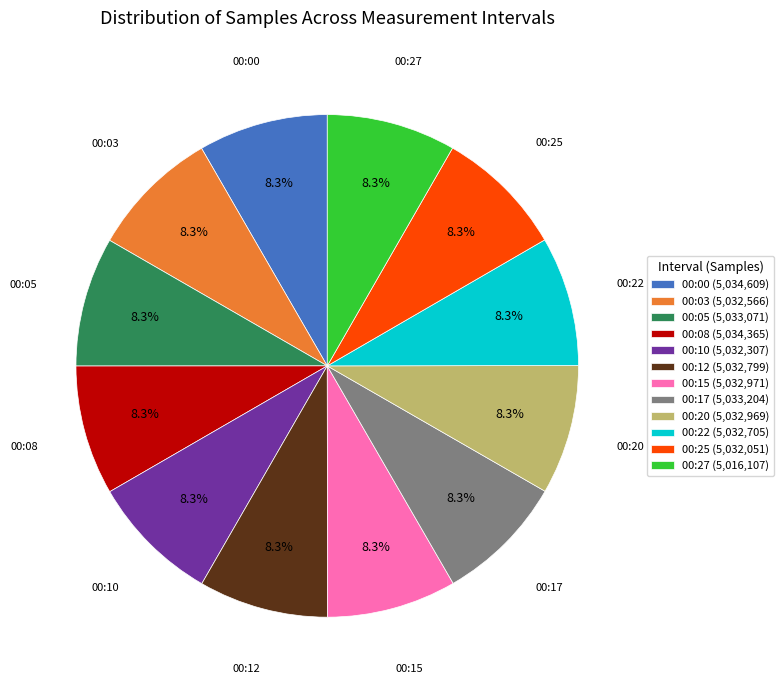

Is the sum of 00:08 and 00:15 greater than half?

No